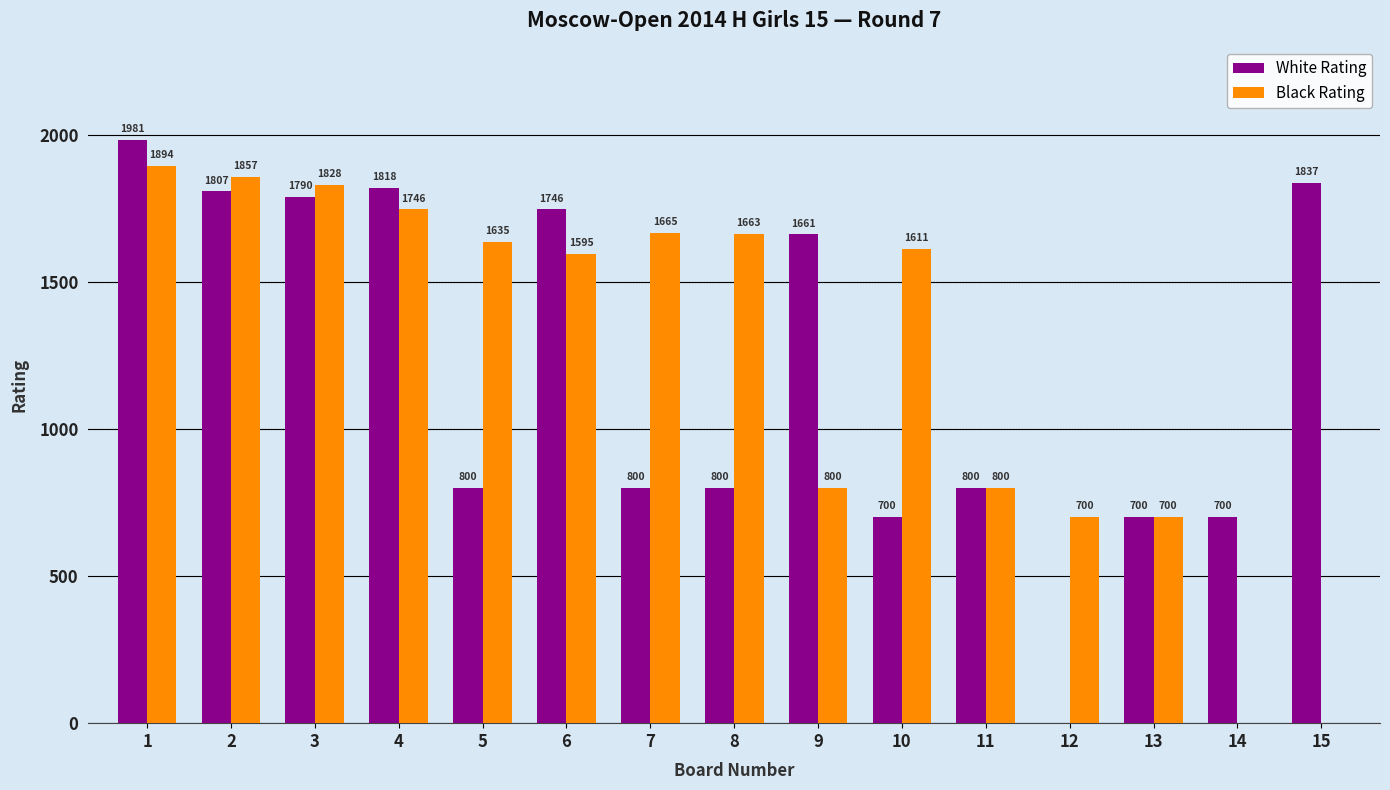

What is the total value across all series at 13?

1400